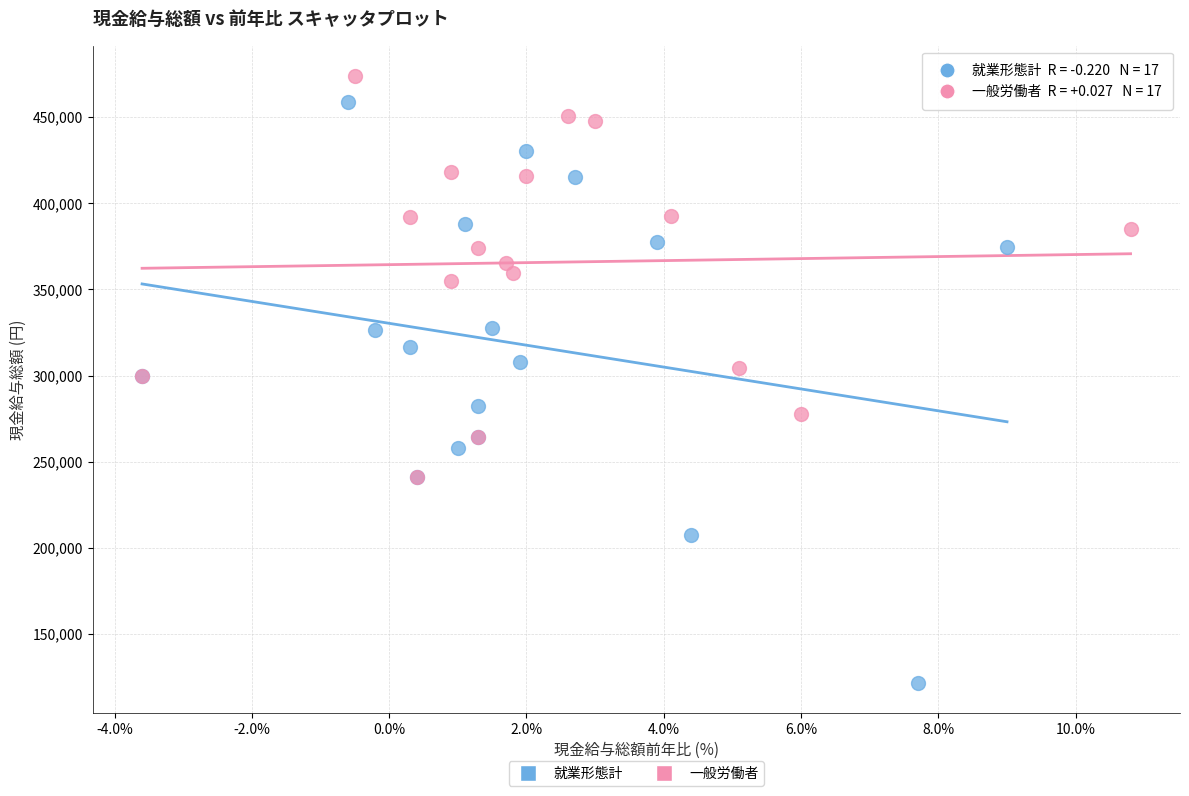

Which series reaches the minimum Y coordinate?

就業形態計